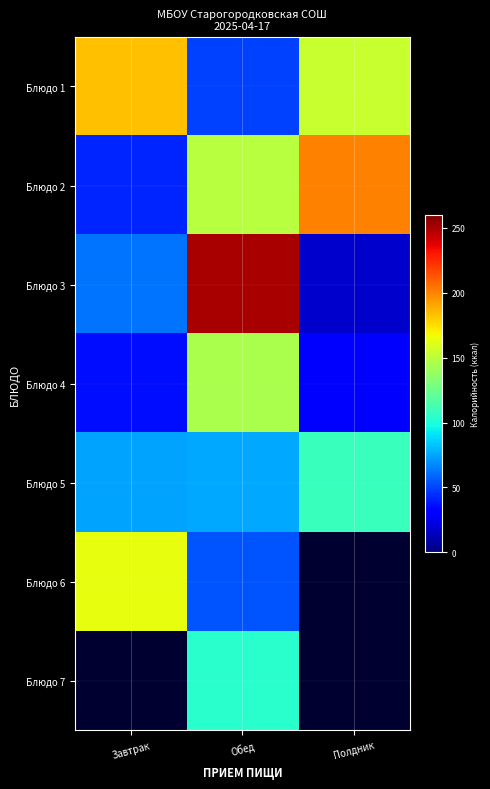

At which label does Блюдо 3 reach its minimum?

Полдник